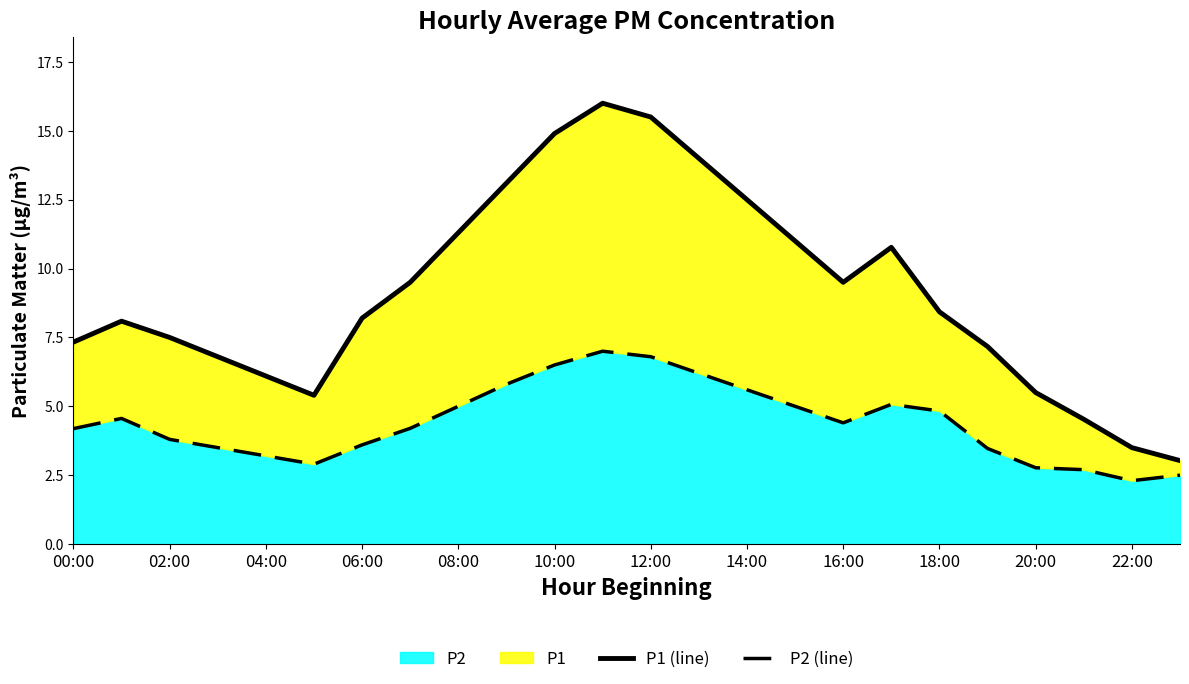

Where does the P2 series first go above 4?

00:00